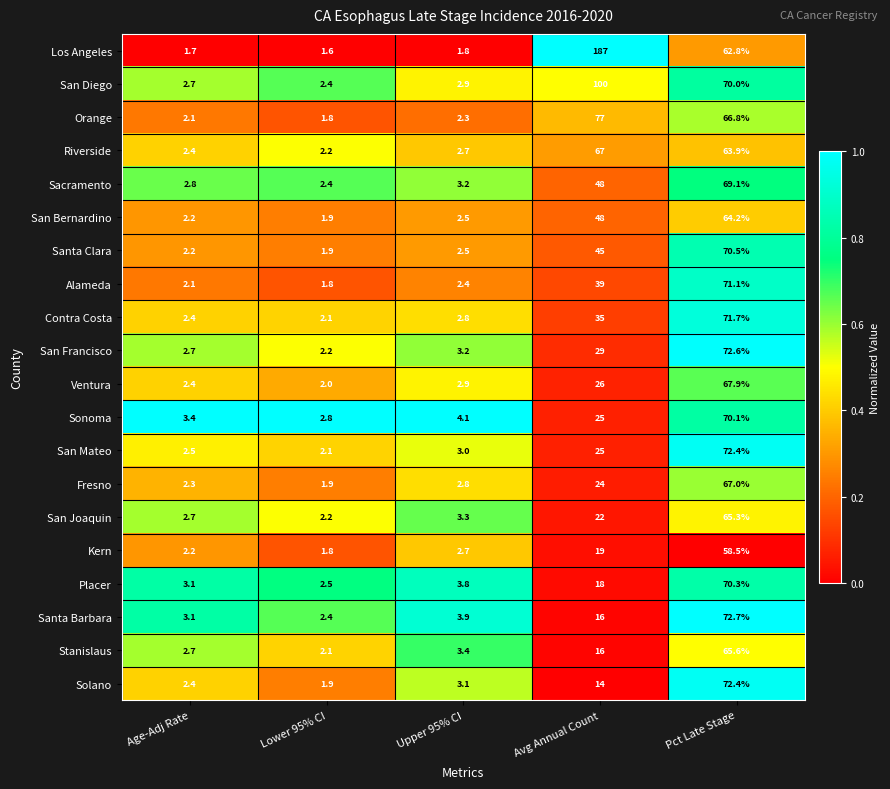

What value does the Kern series have at Avg Annual Count?

19.0